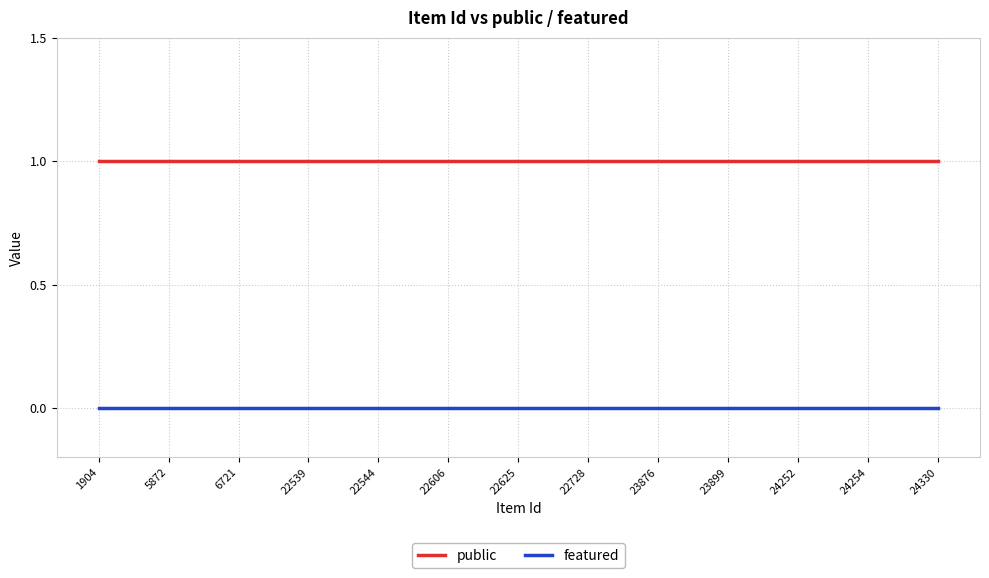

True or false: featured and public intersect in this chart.

False